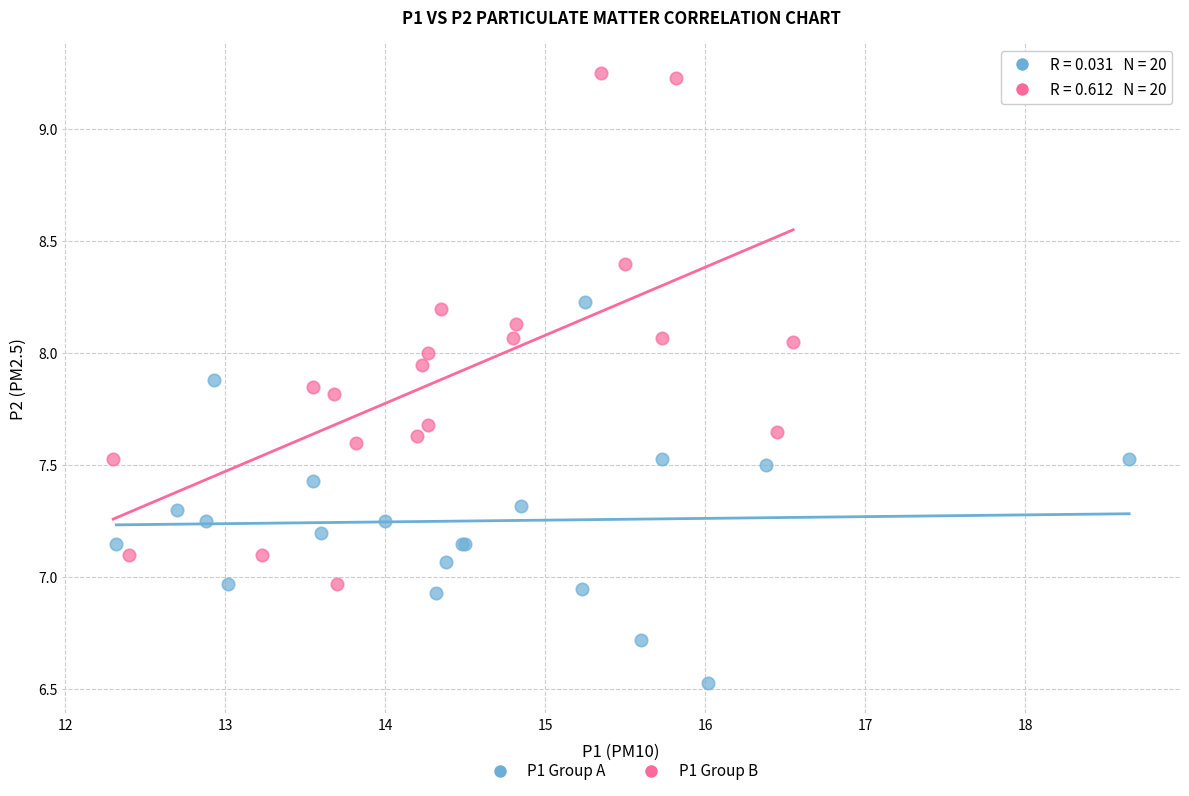

What are all the series names shown in the legend?

P1 Group A, P1 Group B